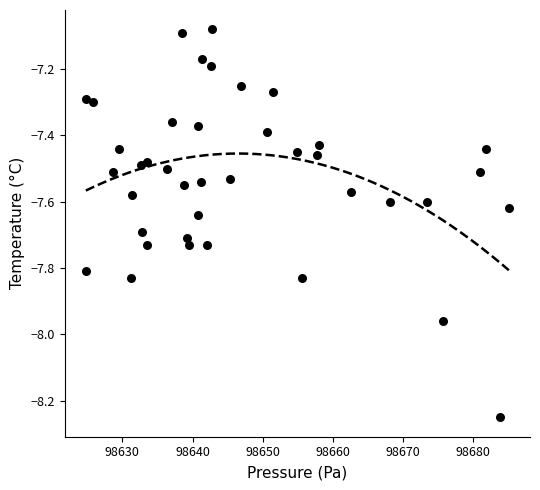

What is the range of X values (max minus min)?

60.4